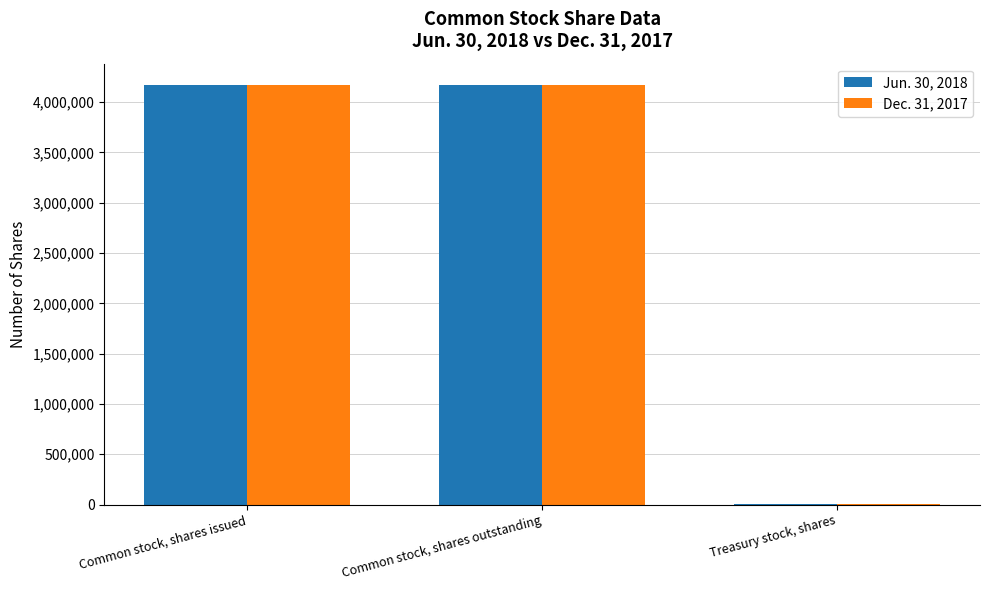

Is the value of Dec. 31, 2017 at Common stock, shares issued greater than the value of Jun. 30, 2018 at Treasury stock, shares?

Yes